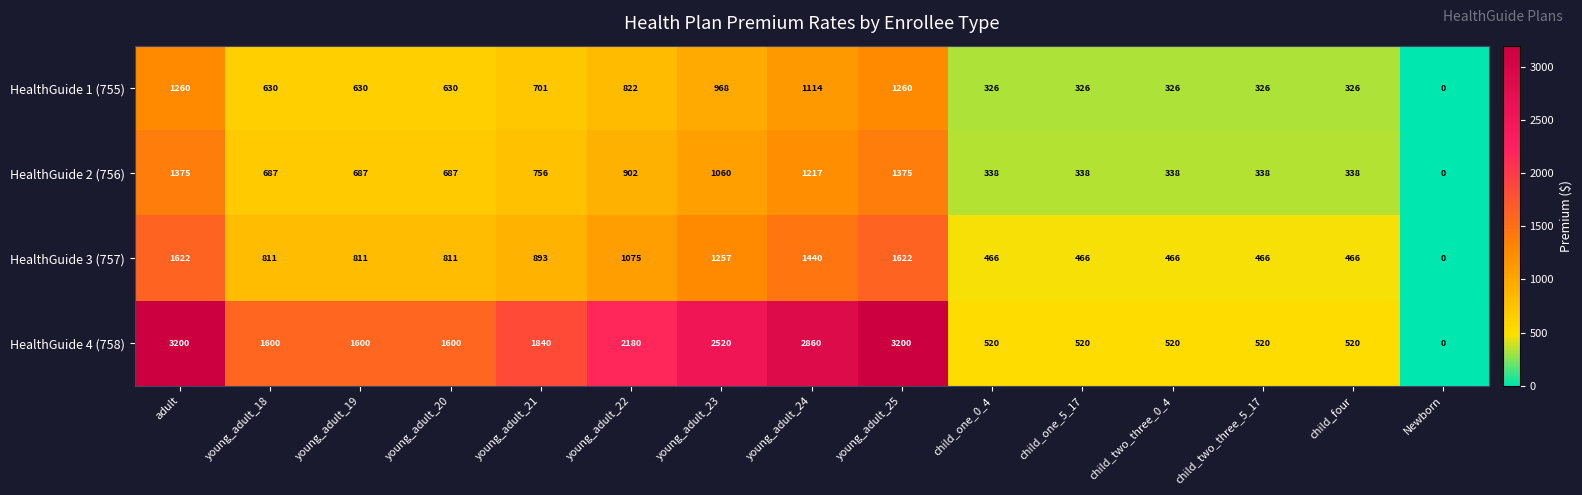

True or false: HealthGuide 3 (757) has a value of 1075 at young_adult_22.

True